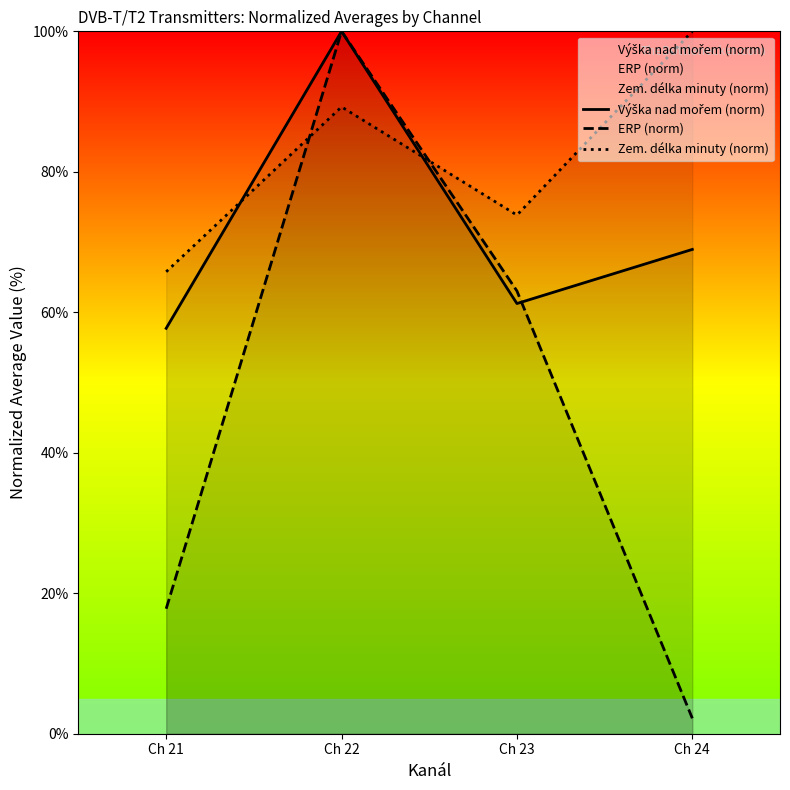

Where does the Zem. délka minuty (norm) series first go above 89?

Ch 22